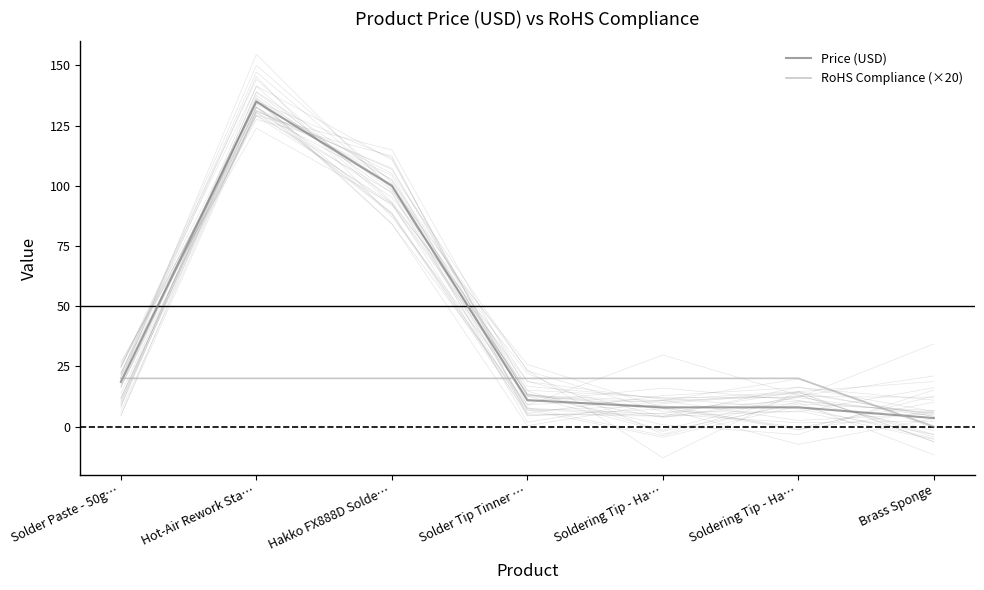

Reading left to right, extract all data points from this chart.

Price (USD): 18.5	134.9	100.0	10.9	8.0	8.0	3.5
RoHS Compliance (×20): 20.0	20.0	20.0	20.0	20.0	20.0	0.0